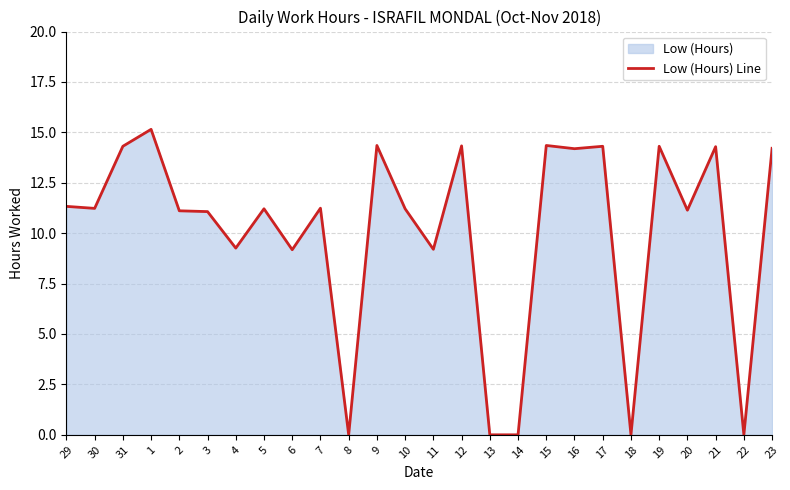

At which label does the data first exceed 11?

29